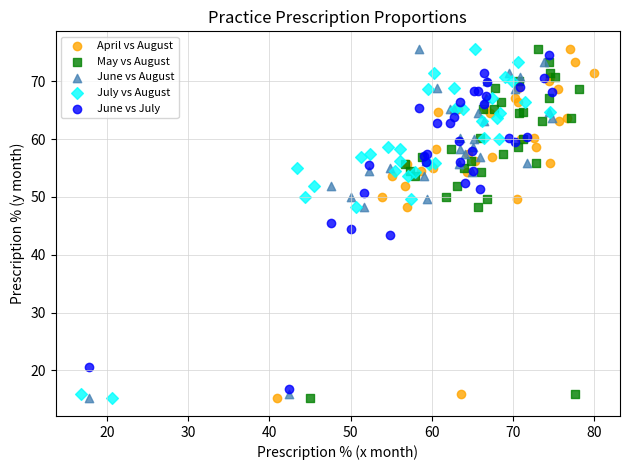

What are all the series names shown in the legend?

April vs August, May vs August, June vs August, July vs August, June vs July